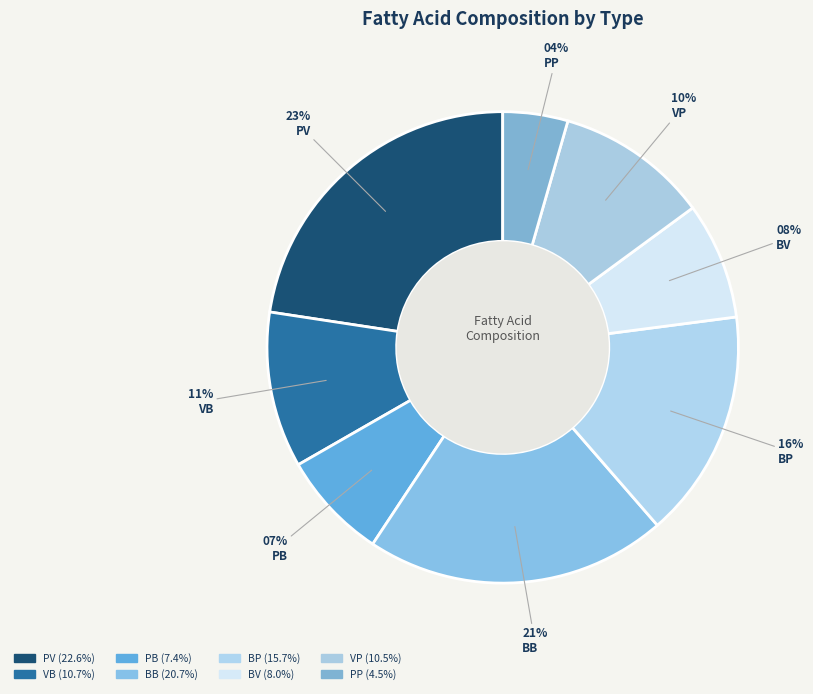

Do PP and VP together represent more than half of the pie?

No